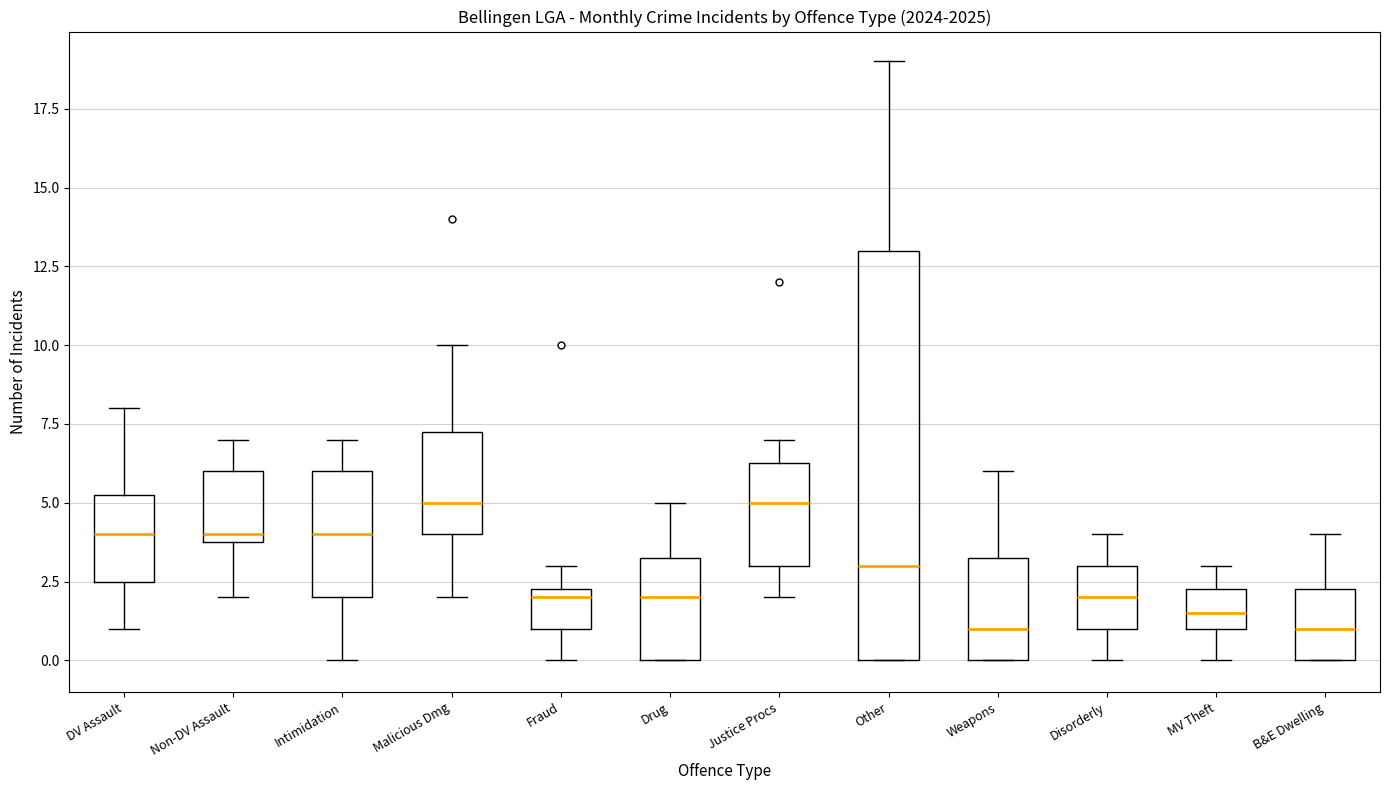

Reading left to right, read every box against the y-axis: the position of its median line, the range the box covers, and the ends of its whiskers. The values are not printed on the chart, so give them approximately, as read against the axis.

DV Assault: median 4.0, box 2.5 to 5.5, whiskers 1.0 to 8.0
Non-DV Assault: median 4.0 (just above the box's lower edge), box 4.0 to 6.0, whiskers 2.0 to 7.0
Intimidation: median 4.0, box 2.0 to 6.0, whiskers 0.0 to 7.0
Malicious Dmg: median 5.0, box 4.0 to 7.5, whiskers 2.0 to 10.0
Fraud: median 2.0, box 1.0 to 2.5, whiskers 0.0 to 3.0
Drug: median 2.0, box 0.0 to 3.5, whiskers 0.0 to 5.0
Justice Procs: median 5.0, box 3.0 to 6.5, whiskers 2.0 to 7.0
Other: median 3.0, box 0.0 to 13.0, whiskers 0.0 to 19.0
Weapons: median 1.0, box 0.0 to 3.5, whiskers 0.0 to 6.0
Disorderly: median 2.0, box 1.0 to 3.0, whiskers 0.0 to 4.0
MV Theft: median 1.5, box 1.0 to 2.5, whiskers 0.0 to 3.0
B&E Dwelling: median 1.0, box 0.0 to 2.5, whiskers 0.0 to 4.0